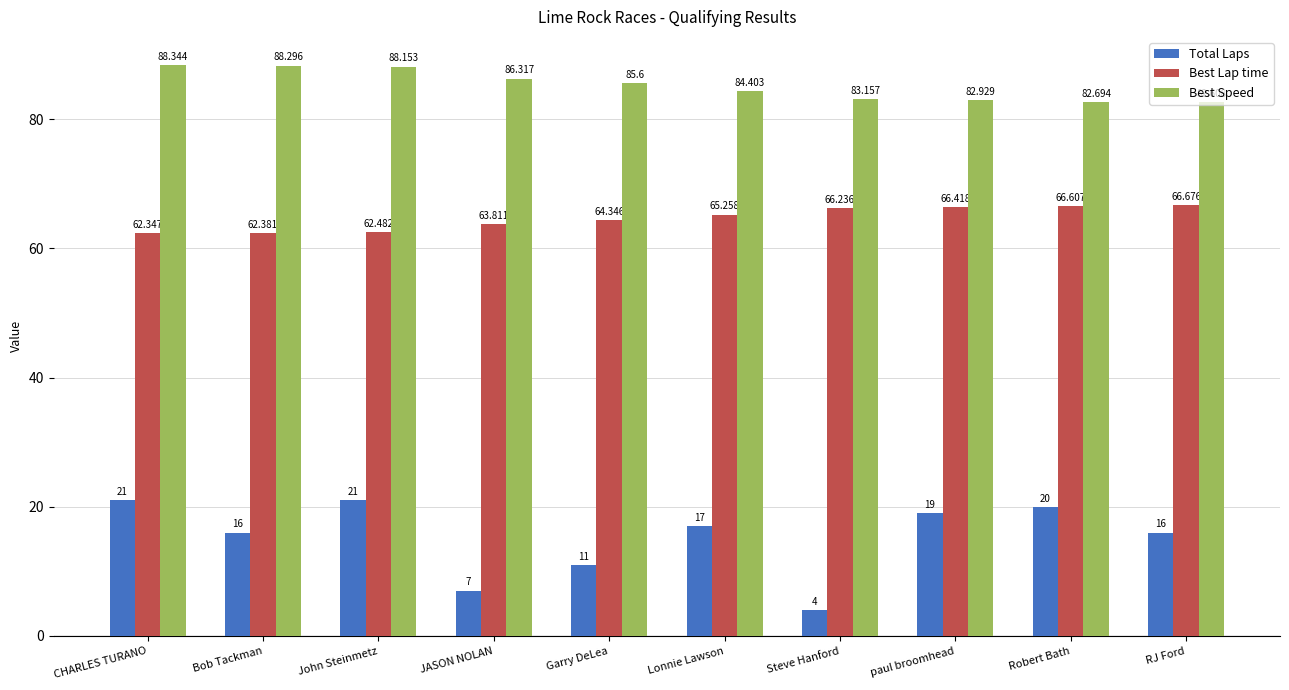

What is the label of the 8th bar from the left?

paul broomhead